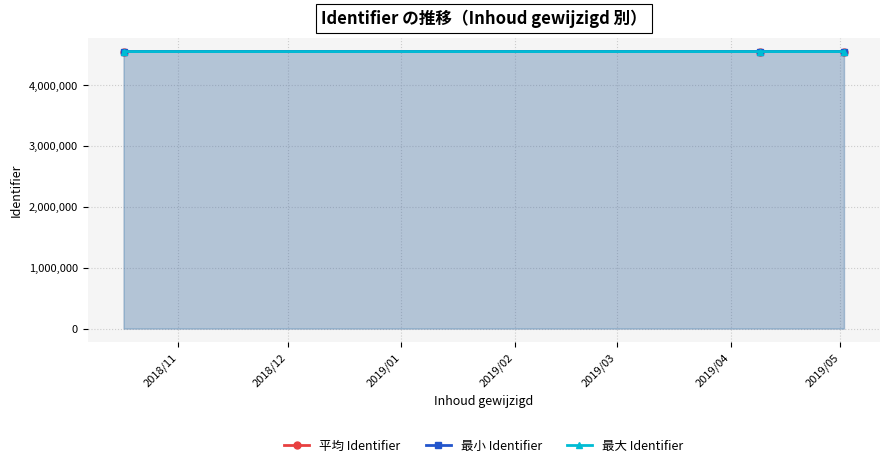

What is the value of the 平均 Identifier point at the 2nd from the left?

4549102.7